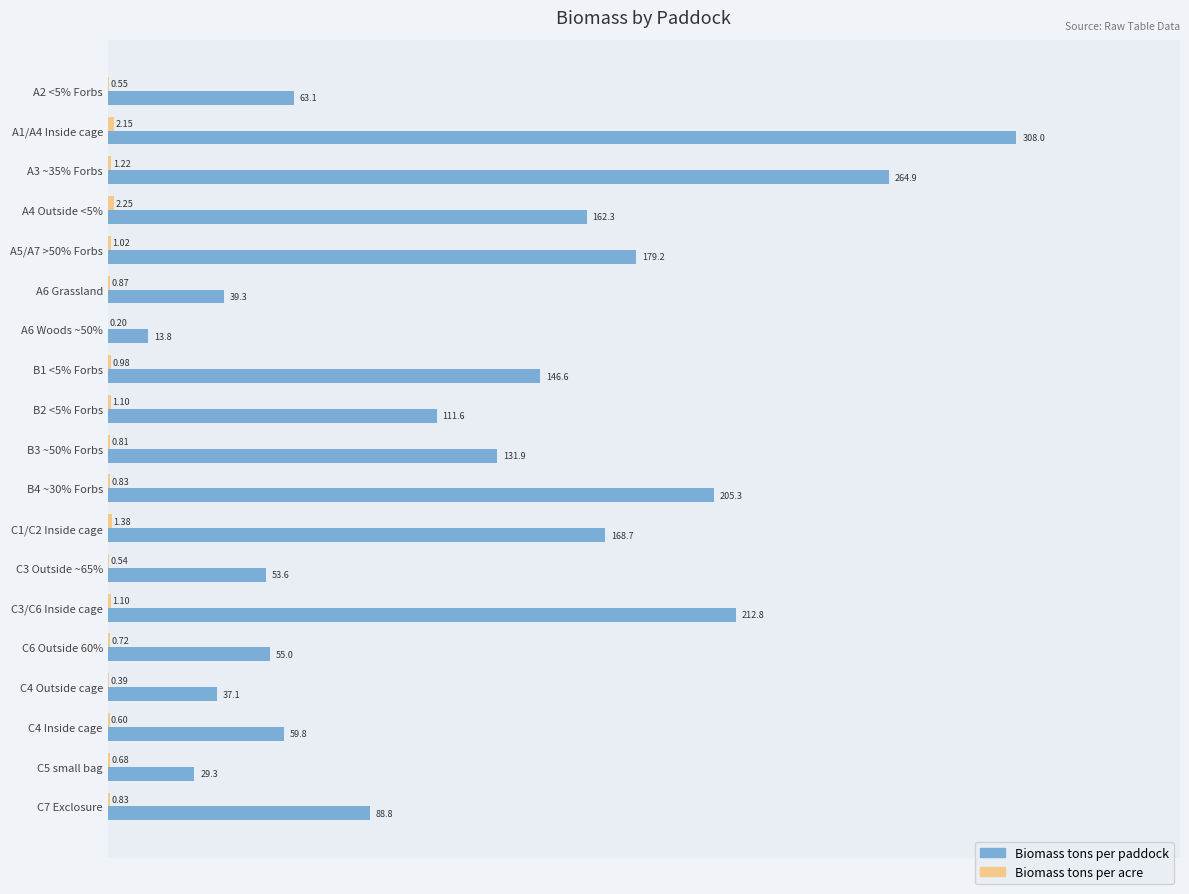

What is the total value across all series at C4 Inside cage?

60.4